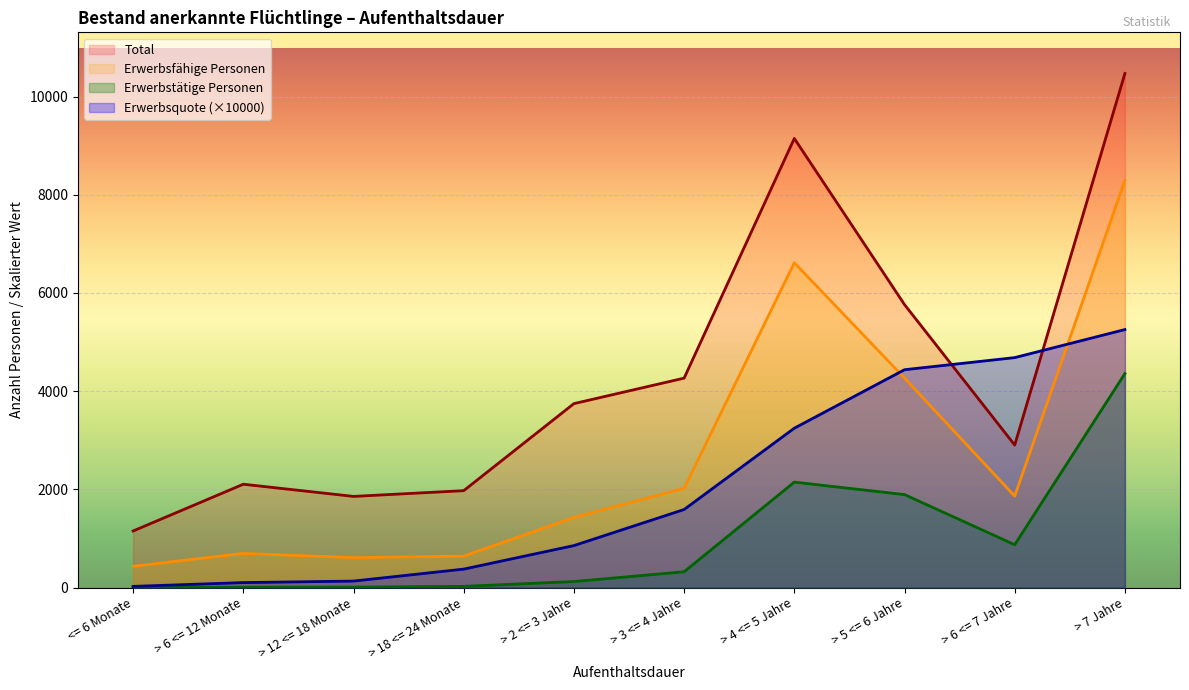

What is the label of the 10th point from the left?

> 7 Jahre